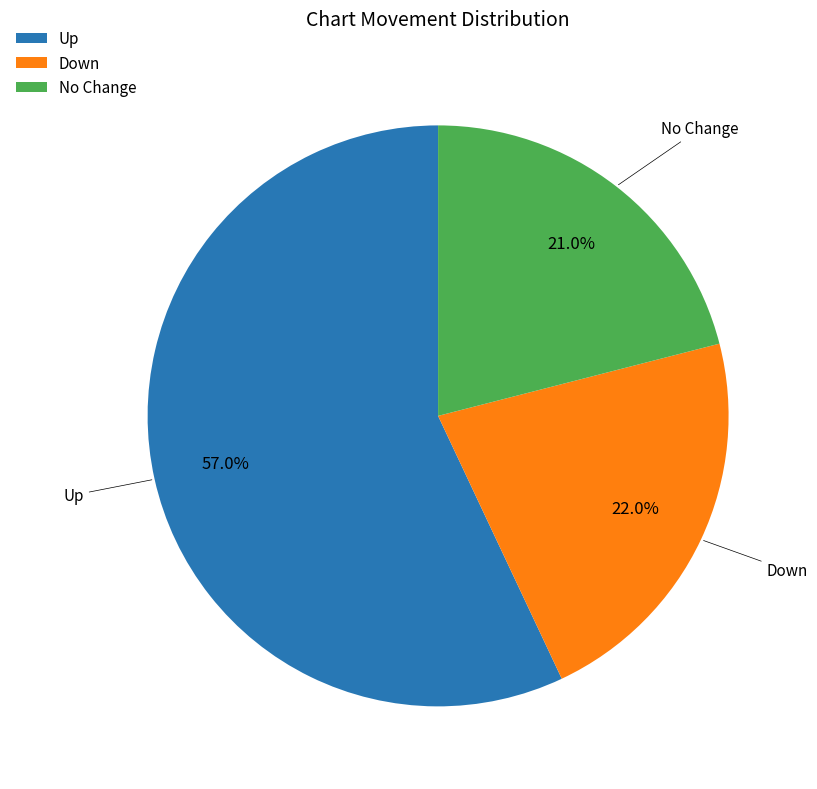

Rank the categories by value from highest to lowest.

Up, Down, No Change